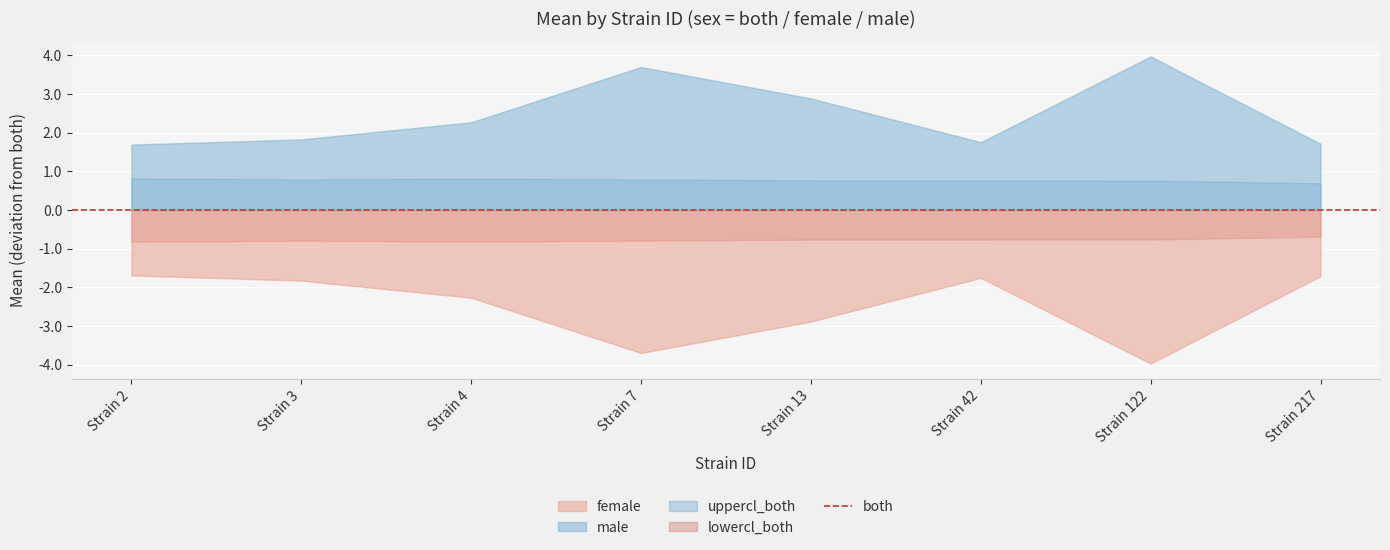

How many lines are shown in the chart?

4